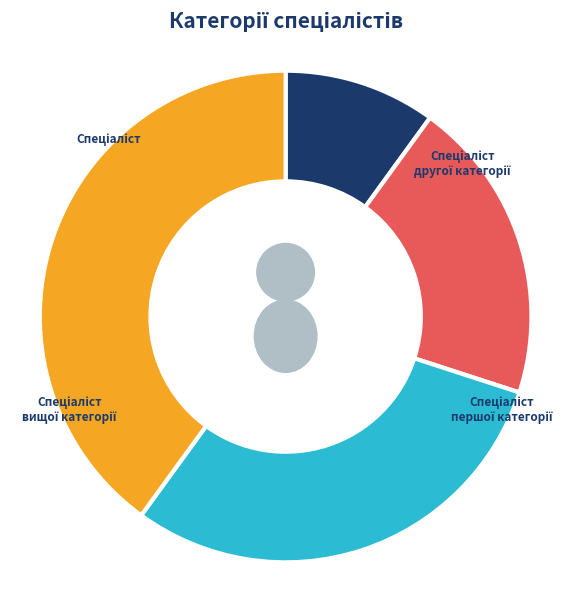

What is the largest slice in the pie chart?

Спеціаліст вищої категорії